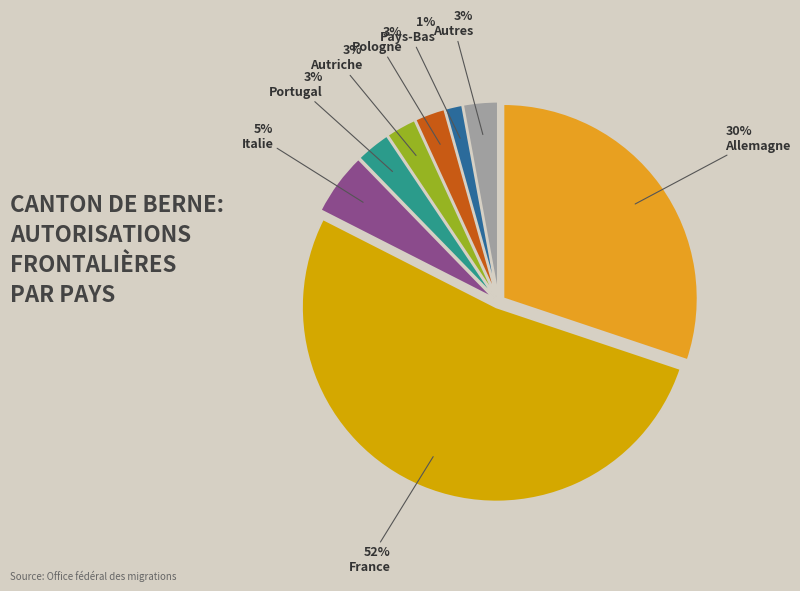

To the nearest percent, what portion does Pays-Bas represent?

1%